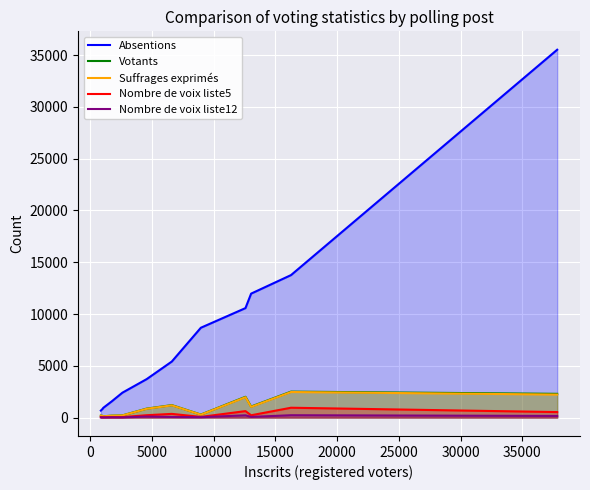

Which series has the largest range (max minus min)?

Absentions